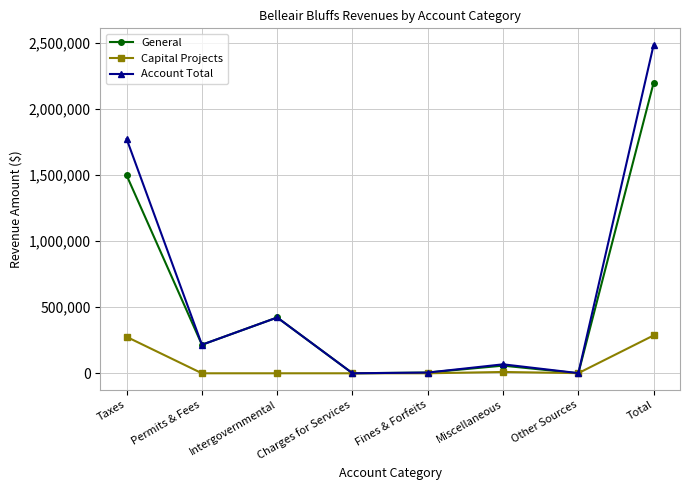

How many interior local valleys does the Account Total series have?

3